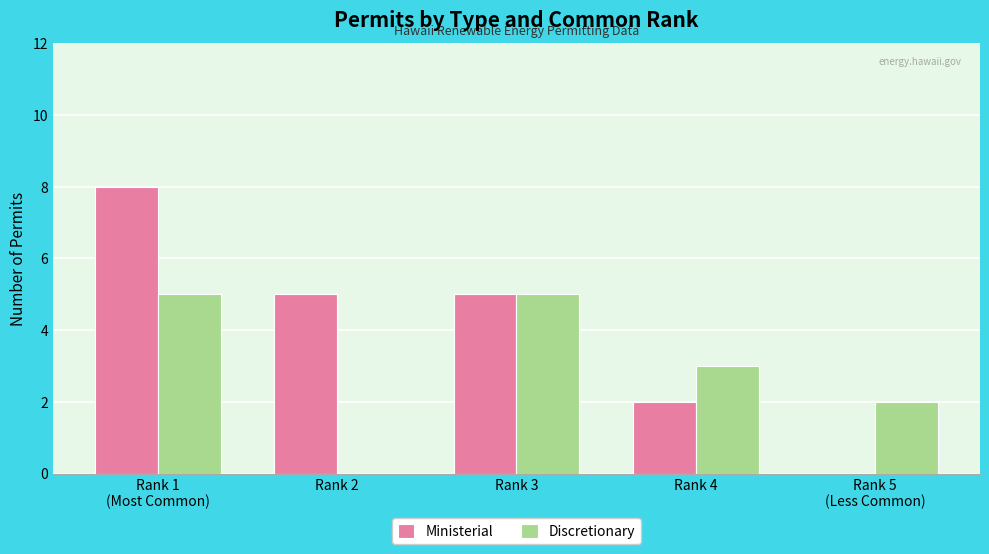

What is the sum of all Discretionary values?

15